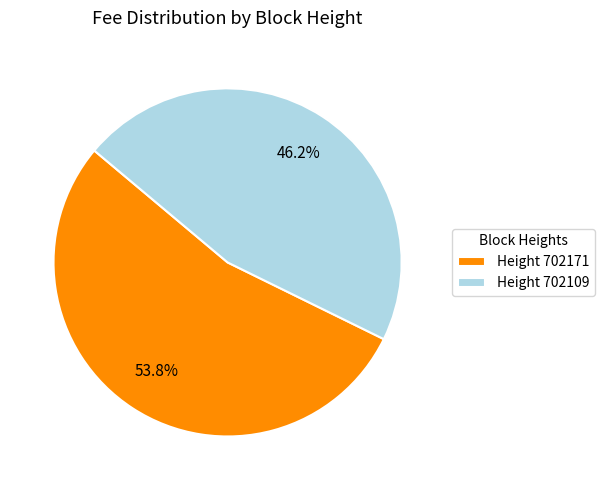

Which category accounts for the majority?

Height 702171